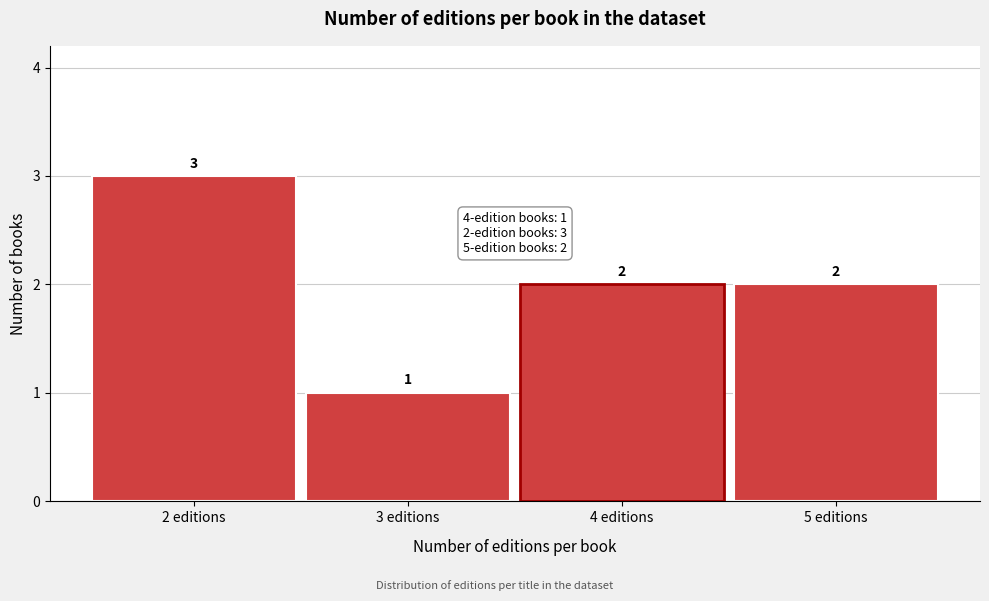

Reading left to right, transcribe this chart: for each bar, give the range it covers on the x-axis and its height.

1.5 to 2.5: 3
2.5 to 3.5: 1
3.5 to 4.5: 2
4.5 to 5.5: 2